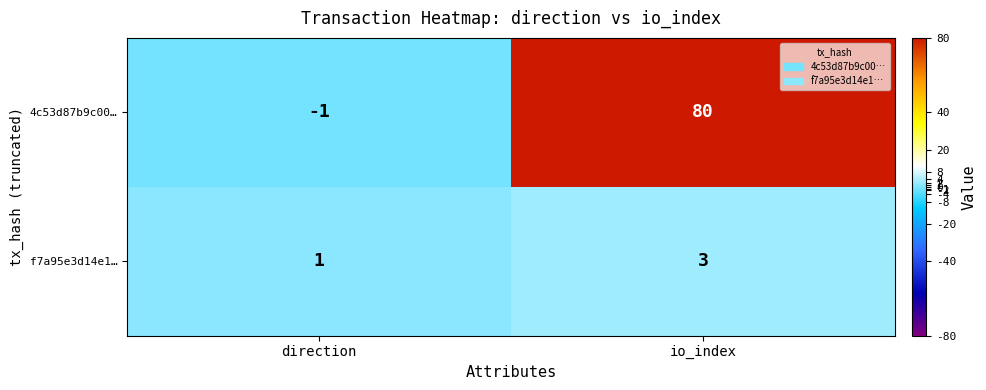

At which category does the chart reach its minimum across all series?

direction